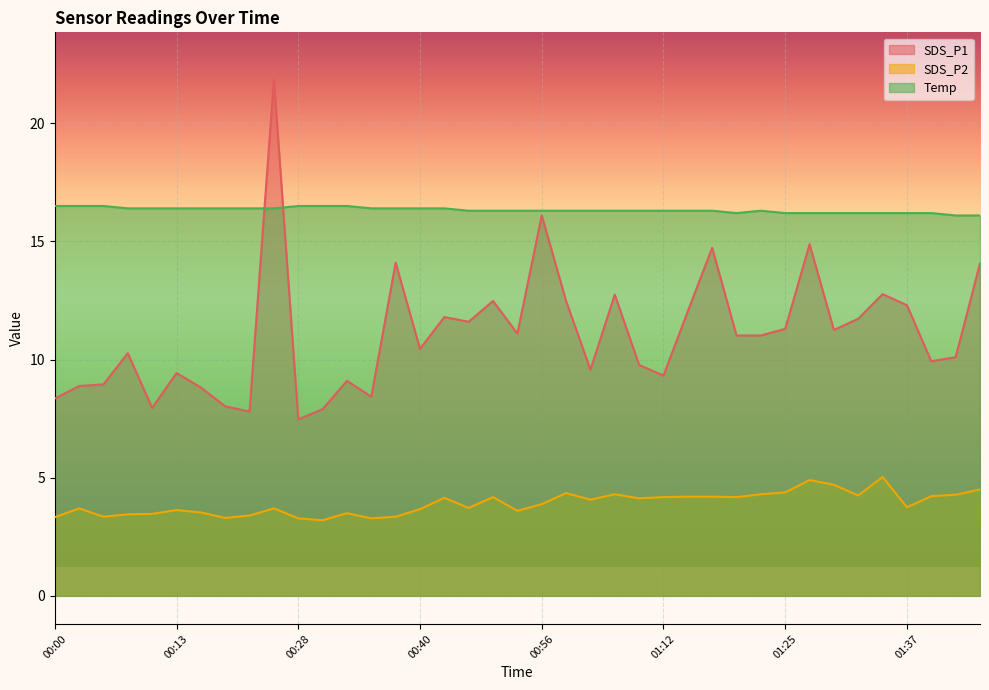

In Temp, how many points are lower than both neighbors (excluding endpoints)?

1